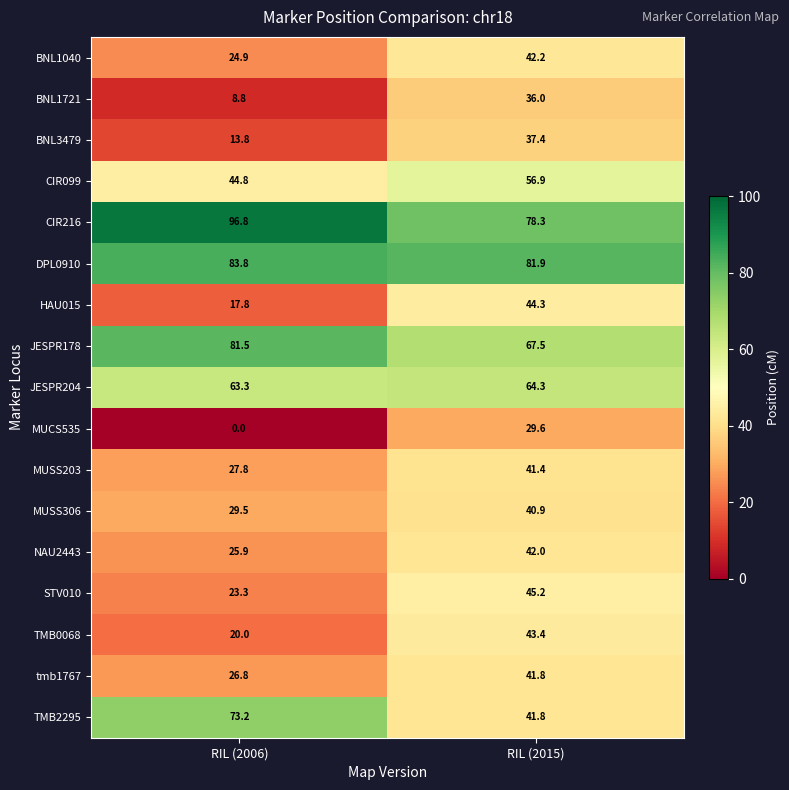

Is the value of NAU2443 at RIL (2006) greater than the value of STV010 at RIL (2006)?

Yes